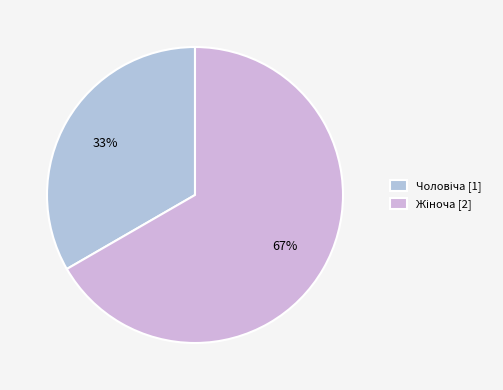

Count the number of slices in the pie.

2